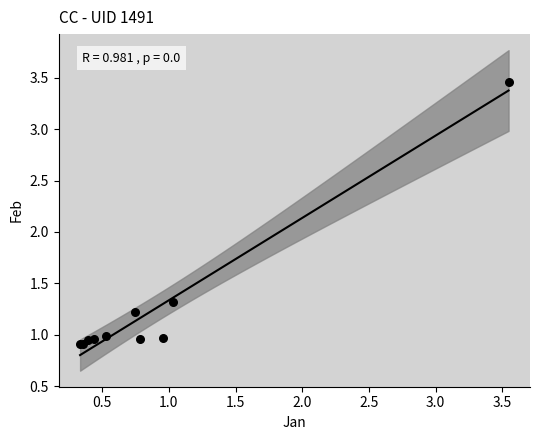

What Y value in the scatter plot is closest to 2?

1.3